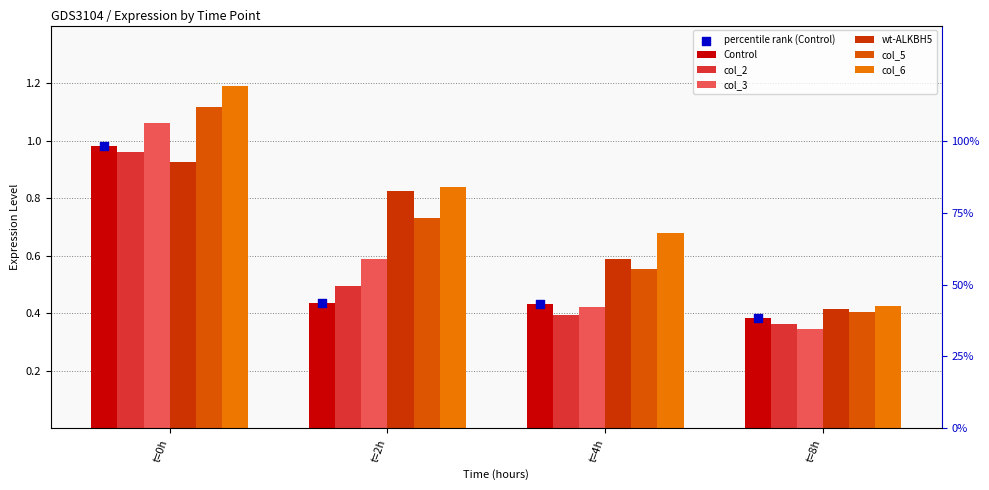

Which series contains the lowest Y value?

col_3